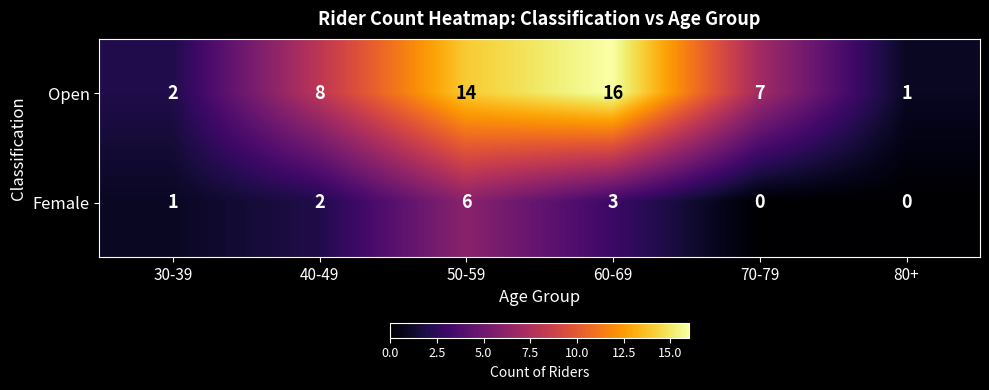

At which label does Open reach its peak?

60-69